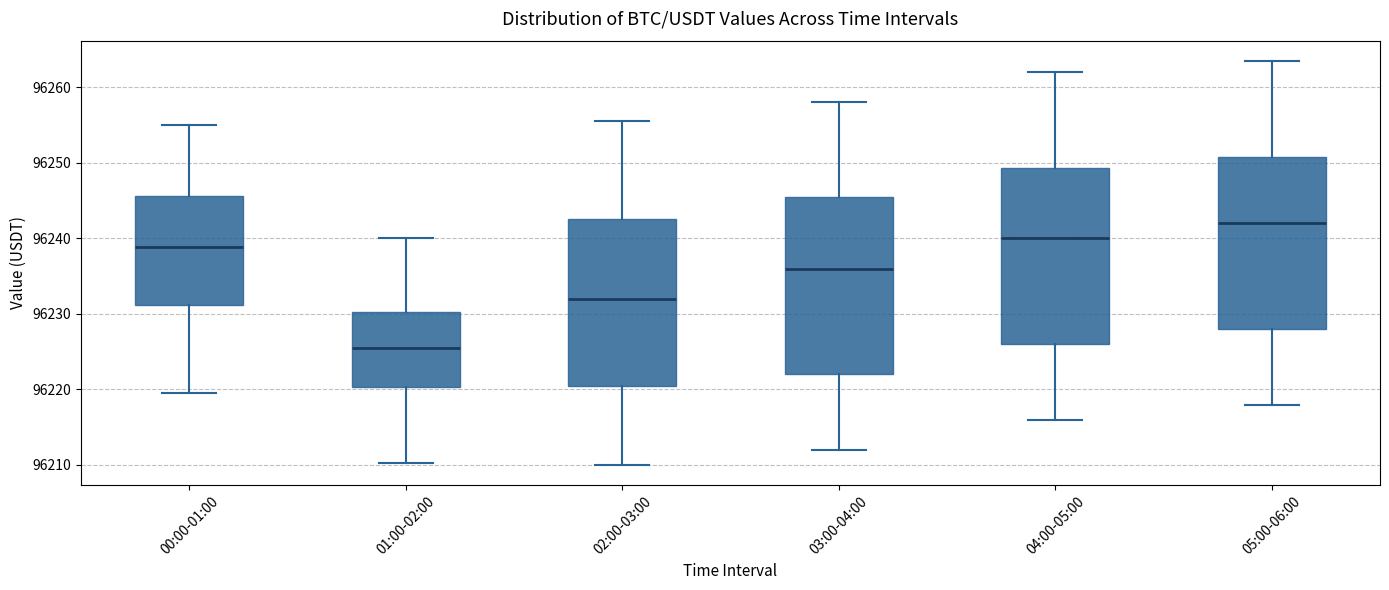

Reading left to right, transcribe this box plot: for each box, give where its median line is, the range the box spans, and where its two whiskers end, as read against the y-axis. The values are not printed on the chart, so give them approximately, as read against the axis.

00:00-01:00: median 96239, box 96231 to 96246, whiskers 96220 to 96255
01:00-02:00: median 96226, box 96220 to 96230, whiskers 96210 to 96240
02:00-03:00: median 96232, box 96221 to 96243, whiskers 96210 to 96256
03:00-04:00: median 96236, box 96222 to 96246, whiskers 96212 to 96258
04:00-05:00: median 96240, box 96226 to 96249, whiskers 96216 to 96262
05:00-06:00: median 96242, box 96228 to 96251, whiskers 96218 to 96264